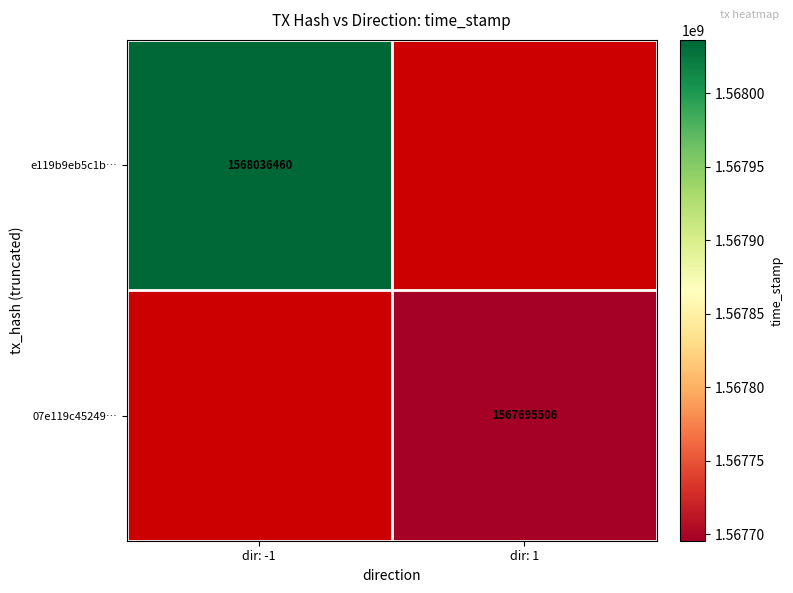

True or false: 07e119c45249… has a value of 743180464 at dir: 1.

False